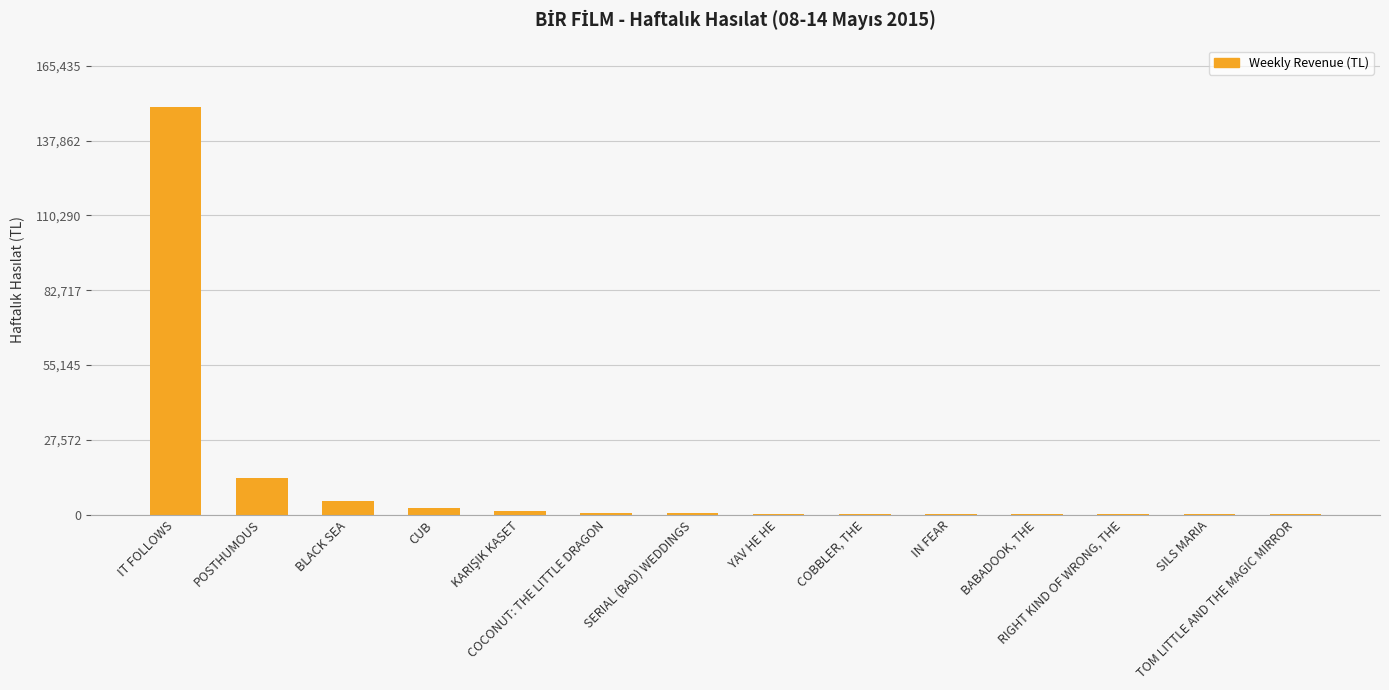

What is the approximate value at BABADOOK, THE?

285.0